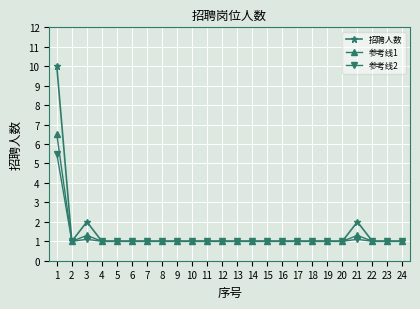

List the series in order of their peak value, highest first.

招聘人数, 参考线1, 参考线2